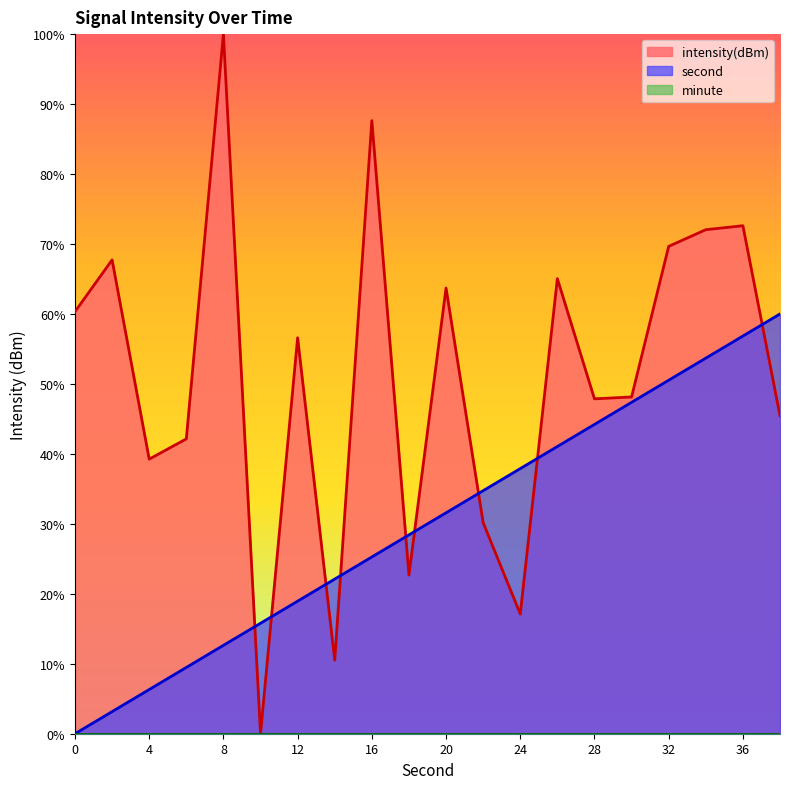

The second series shows 31.6 at 20. True or false?

True